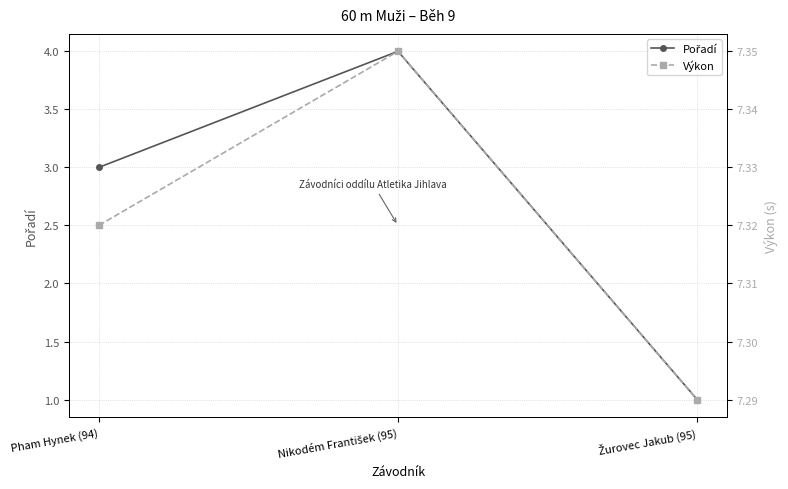

Rank the categories by Výkon value from highest to lowest.

Nikodém František (95), Pham Hynek (94), Žurovec Jakub (95)